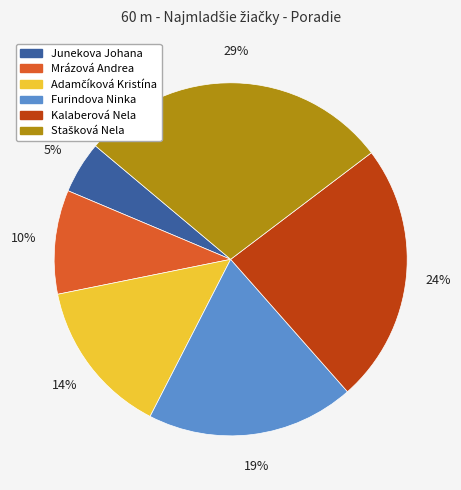

Which has a higher value, Mrázová Andrea or Furindova Ninka?

Furindova Ninka